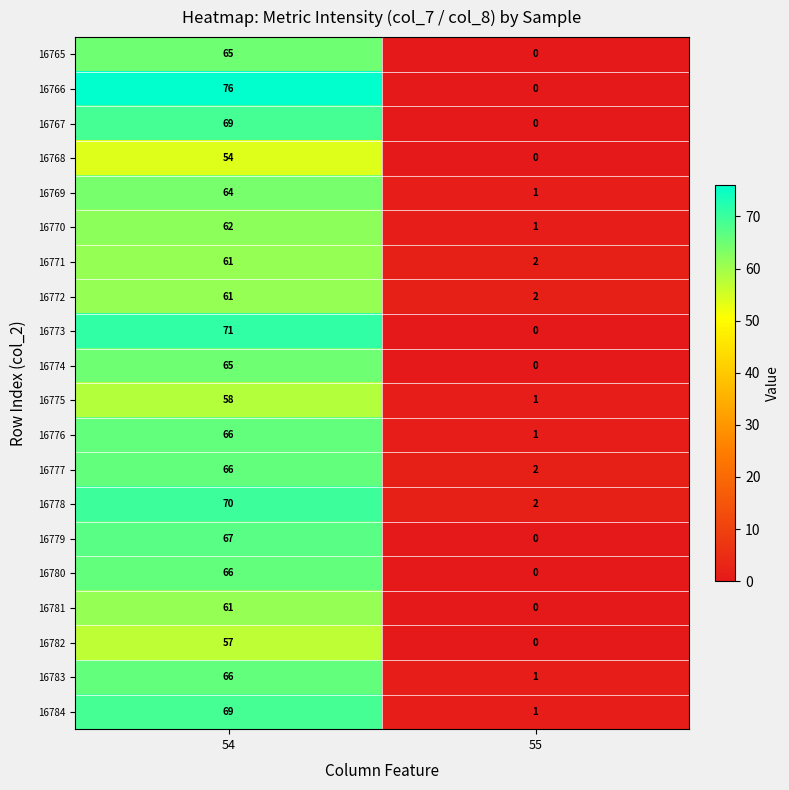

Which category has the highest value across all series?

54